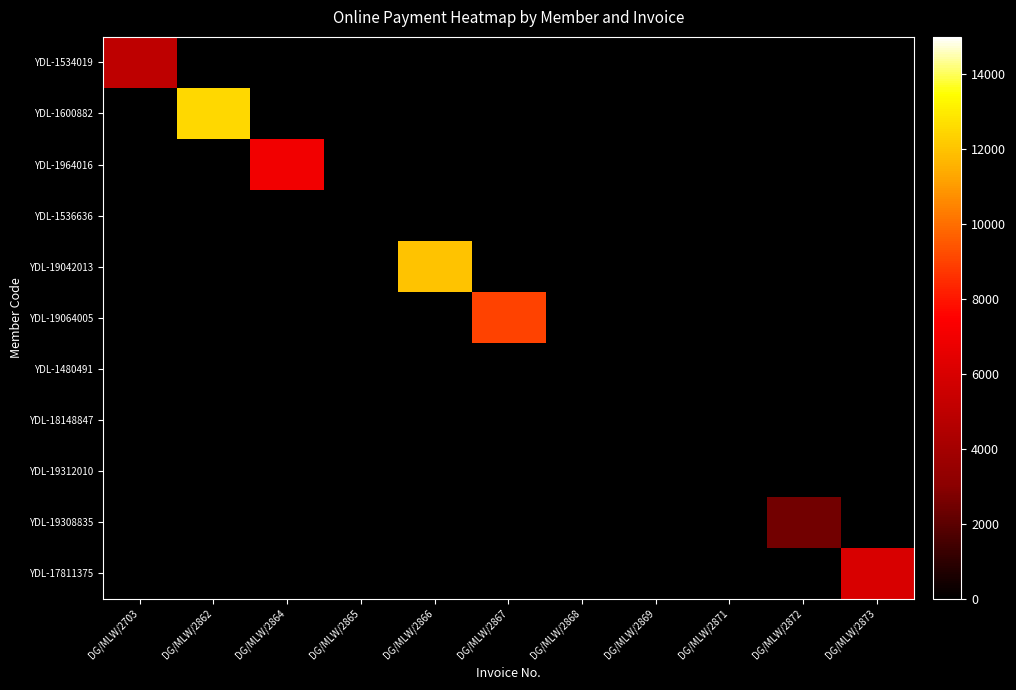

Reading left to right, transcribe all the data shown in this chart.

YDL-1534019: DG/MLW/2703=5000	DG/MLW/2862=0	DG/MLW/2864=0	DG/MLW/2865=0	DG/MLW/2866=0	DG/MLW/2867=0	DG/MLW/2868=0	DG/MLW/2869=0	DG/MLW/2871=0	DG/MLW/2872=0	DG/MLW/2873=0
YDL-1600882: DG/MLW/2703=0	DG/MLW/2862=12500	DG/MLW/2864=0	DG/MLW/2865=0	DG/MLW/2866=0	DG/MLW/2867=0	DG/MLW/2868=0	DG/MLW/2869=0	DG/MLW/2871=0	DG/MLW/2872=0	DG/MLW/2873=0
YDL-1964016: DG/MLW/2703=0	DG/MLW/2862=0	DG/MLW/2864=7000	DG/MLW/2865=0	DG/MLW/2866=0	DG/MLW/2867=0	DG/MLW/2868=0	DG/MLW/2869=0	DG/MLW/2871=0	DG/MLW/2872=0	DG/MLW/2873=0
YDL-1536636: DG/MLW/2703=0	DG/MLW/2862=0	DG/MLW/2864=0	DG/MLW/2865=0	DG/MLW/2866=0	DG/MLW/2867=0	DG/MLW/2868=0	DG/MLW/2869=0	DG/MLW/2871=0	DG/MLW/2872=0	DG/MLW/2873=0
YDL-19042013: DG/MLW/2703=0	DG/MLW/2862=0	DG/MLW/2864=0	DG/MLW/2865=0	DG/MLW/2866=12000	DG/MLW/2867=0	DG/MLW/2868=0	DG/MLW/2869=0	DG/MLW/2871=0	DG/MLW/2872=0	DG/MLW/2873=0
YDL-19064005: DG/MLW/2703=0	DG/MLW/2862=0	DG/MLW/2864=0	DG/MLW/2865=0	DG/MLW/2866=0	DG/MLW/2867=9000	DG/MLW/2868=0	DG/MLW/2869=0	DG/MLW/2871=0	DG/MLW/2872=0	DG/MLW/2873=0
YDL-1480491: DG/MLW/2703=0	DG/MLW/2862=0	DG/MLW/2864=0	DG/MLW/2865=0	DG/MLW/2866=0	DG/MLW/2867=0	DG/MLW/2868=0	DG/MLW/2869=0	DG/MLW/2871=0	DG/MLW/2872=0	DG/MLW/2873=0
YDL-18148847: DG/MLW/2703=0	DG/MLW/2862=0	DG/MLW/2864=0	DG/MLW/2865=0	DG/MLW/2866=0	DG/MLW/2867=0	DG/MLW/2868=0	DG/MLW/2869=0	DG/MLW/2871=0	DG/MLW/2872=0	DG/MLW/2873=0
YDL-19312010: DG/MLW/2703=0	DG/MLW/2862=0	DG/MLW/2864=0	DG/MLW/2865=0	DG/MLW/2866=0	DG/MLW/2867=0	DG/MLW/2868=0	DG/MLW/2869=0	DG/MLW/2871=0	DG/MLW/2872=0	DG/MLW/2873=0
YDL-19308835: DG/MLW/2703=0	DG/MLW/2862=0	DG/MLW/2864=0	DG/MLW/2865=0	DG/MLW/2866=0	DG/MLW/2867=0	DG/MLW/2868=0	DG/MLW/2869=0	DG/MLW/2871=0	DG/MLW/2872=2500	DG/MLW/2873=0
YDL-17811375: DG/MLW/2703=0	DG/MLW/2862=0	DG/MLW/2864=0	DG/MLW/2865=0	DG/MLW/2866=0	DG/MLW/2867=0	DG/MLW/2868=0	DG/MLW/2869=0	DG/MLW/2871=0	DG/MLW/2872=0	DG/MLW/2873=6000